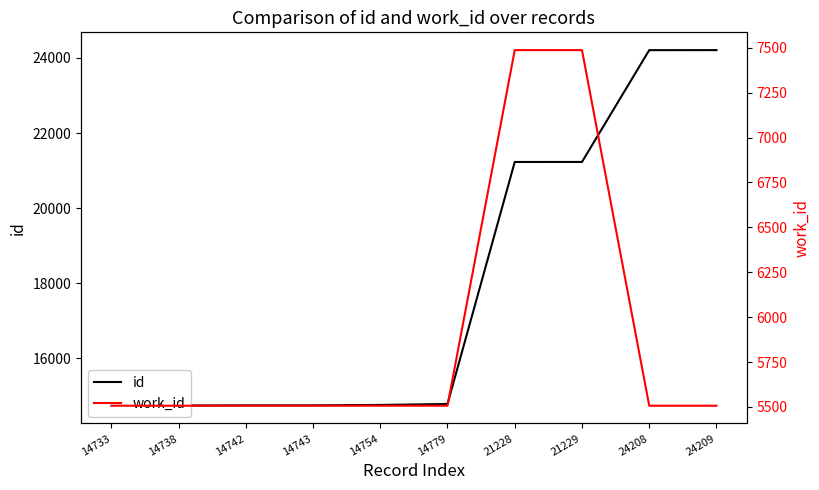

How many lines are shown in the chart?

2